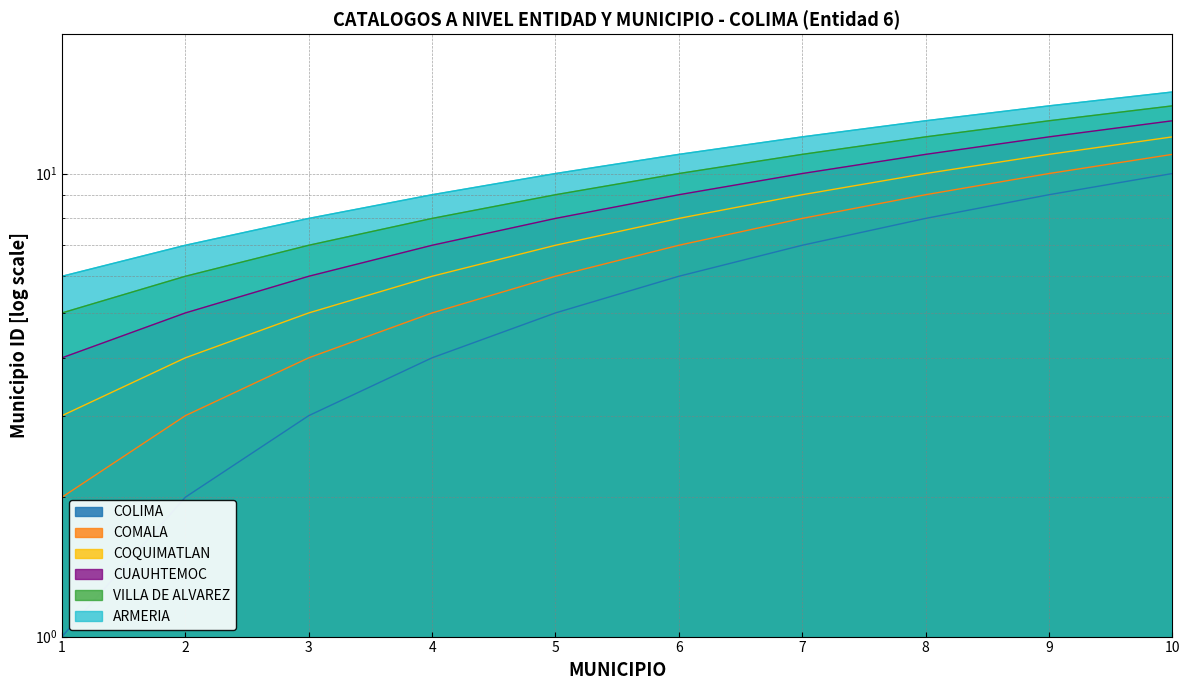

Rank the series by their maximum value, from lowest to highest.

COLIMA, COMALA, COQUIMATLAN, CUAUHTEMOC, VILLA DE ALVAREZ, ARMERIA